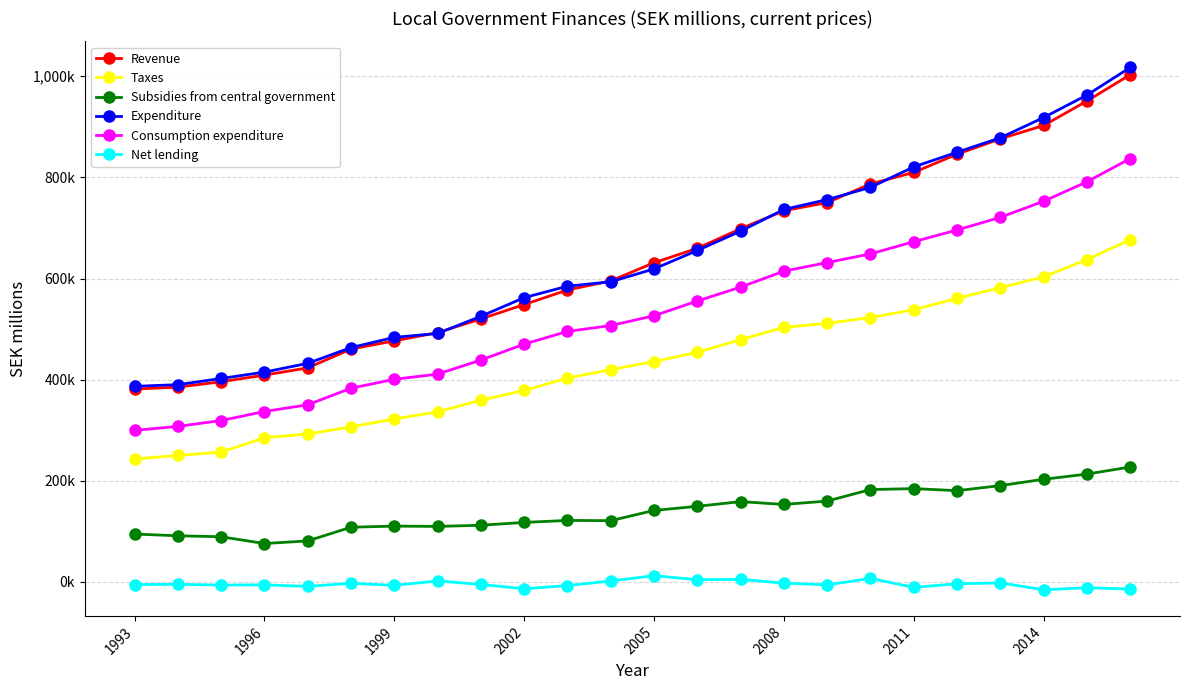

What is the difference between the maximum and second lowest values in the Net lending series?

26488